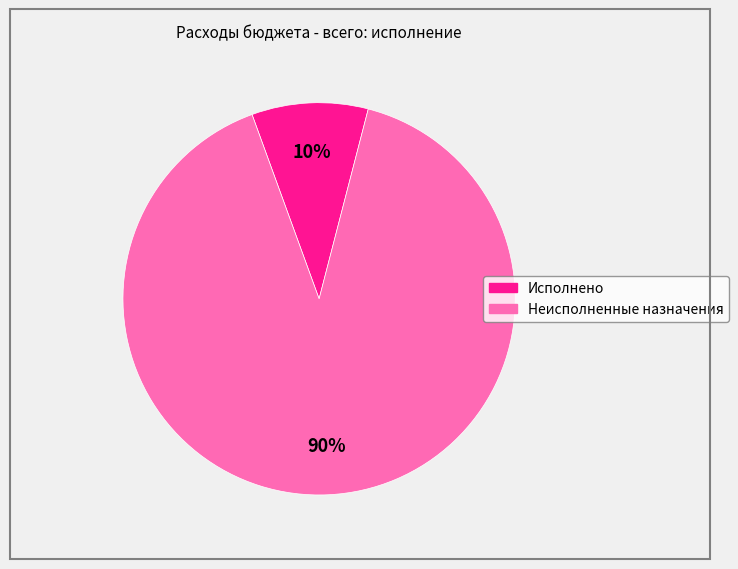

To the nearest percent, what is the average slice percentage?

50%